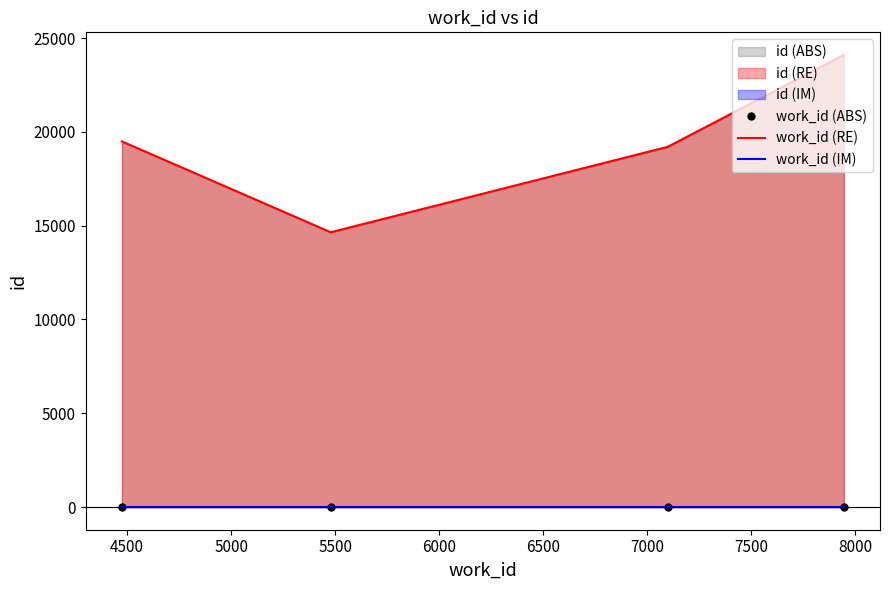

Count the number of data series in this chart.

3